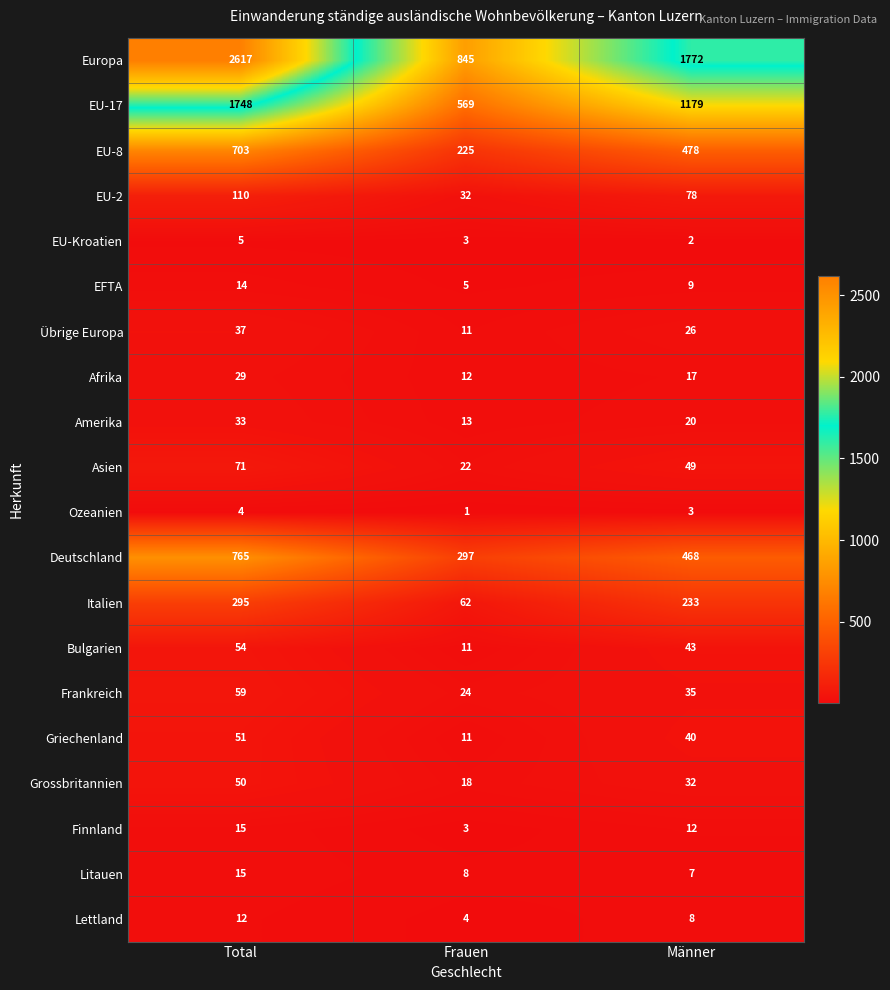

Which series has the largest range (max minus min)?

Europa